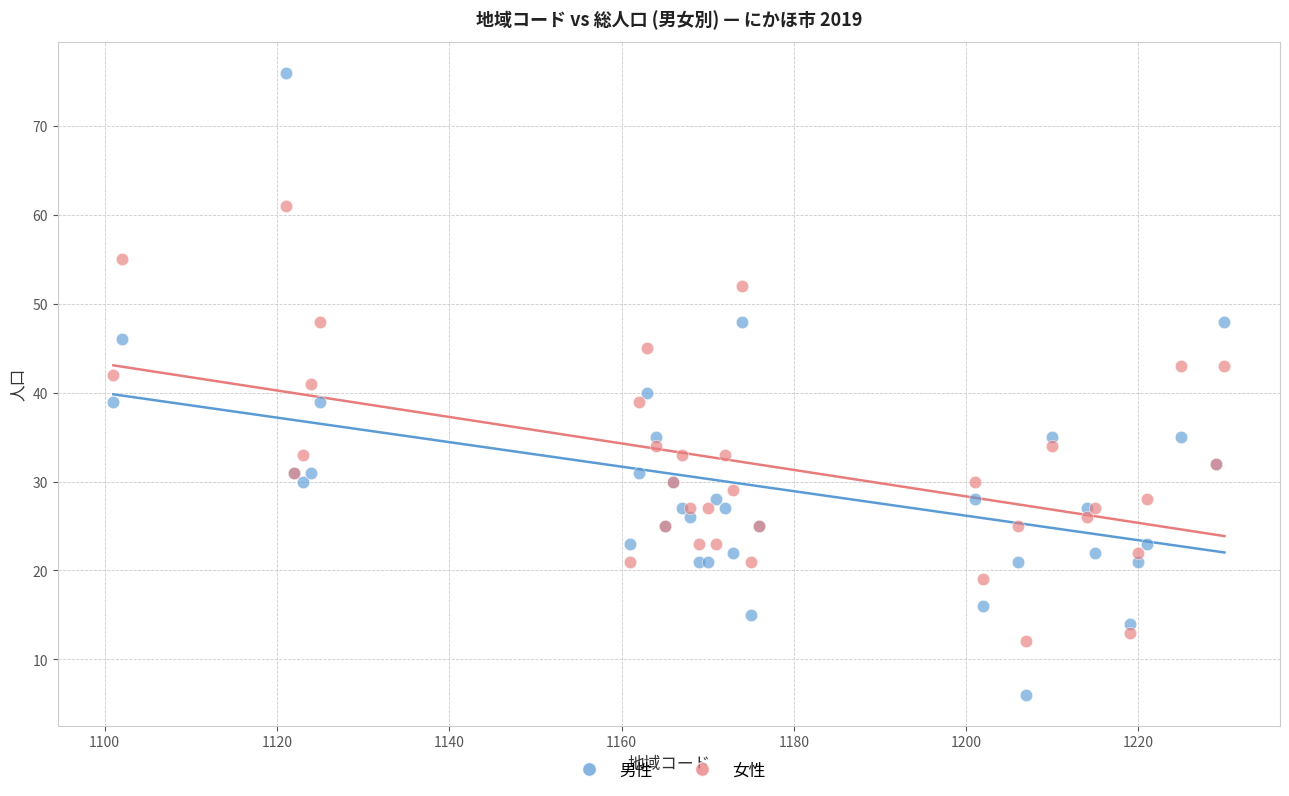

Which series has the largest Y range (max minus min)?

男性